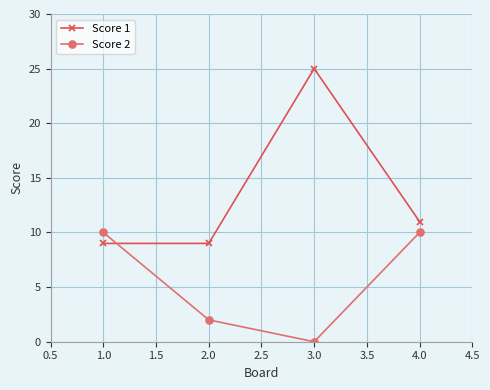

Where is the first local minimum for Score 2?

3.0